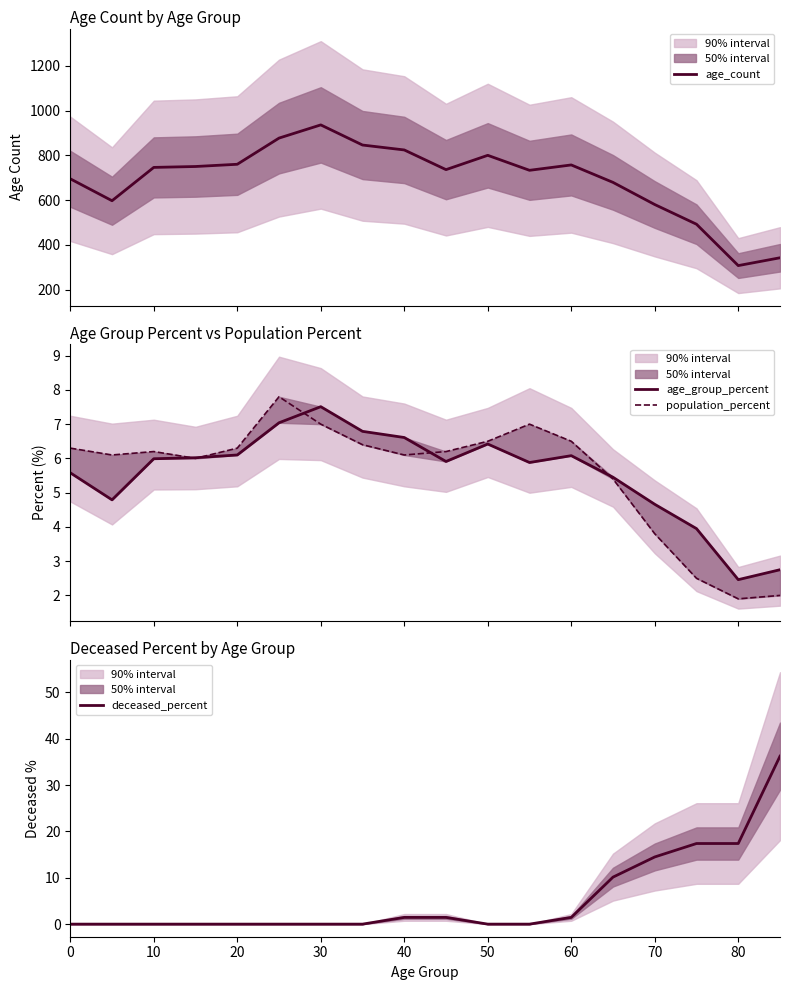

True or false: deceased_percent has a value of 14.5 at 70.

True